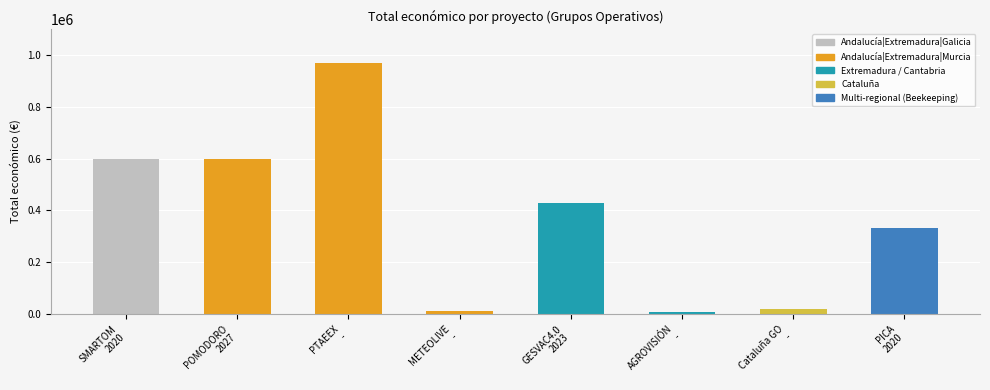

What is the difference between the second highest and second lowest values?

589962